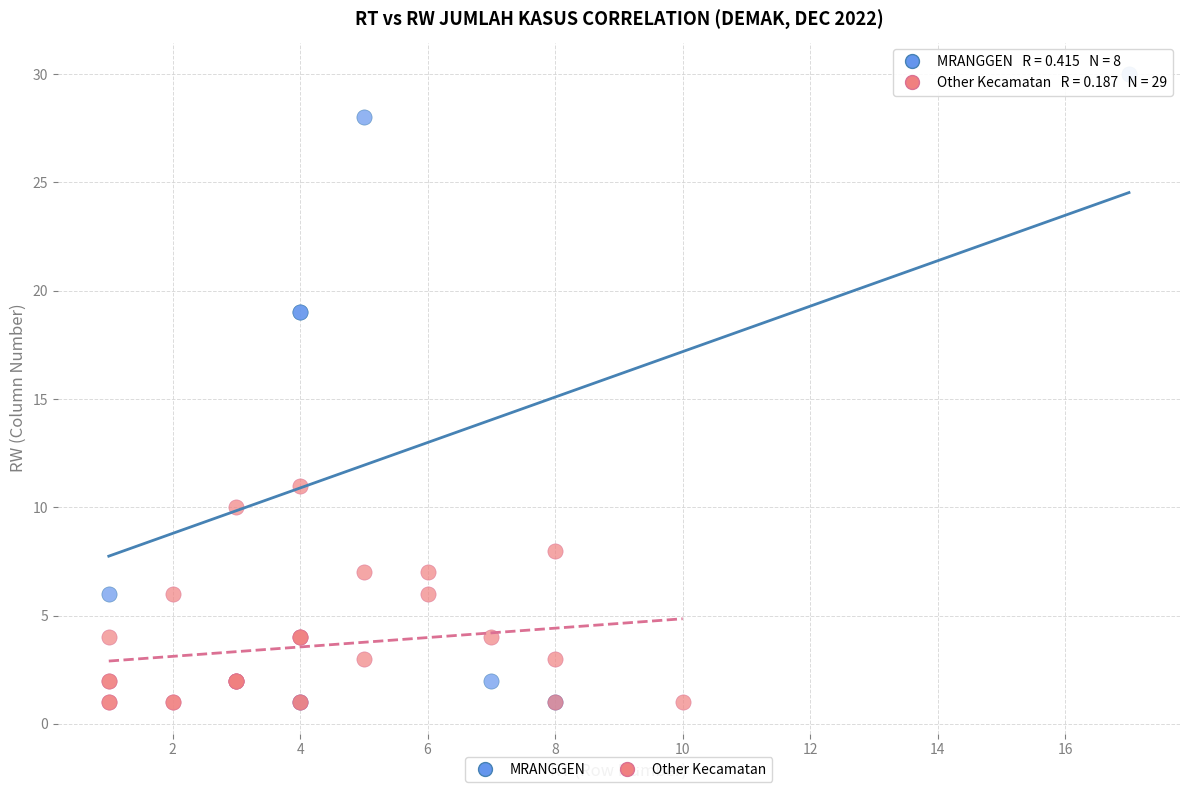

Which series reaches the maximum Y coordinate?

MRANGGEN